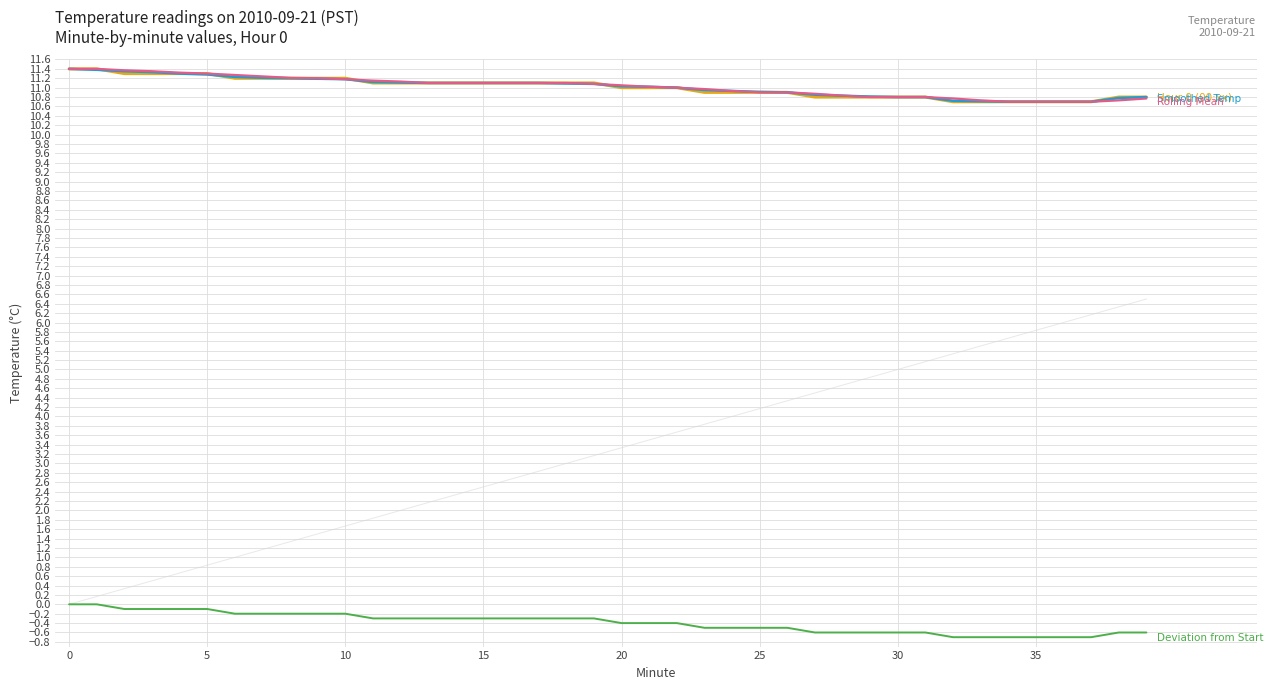

Rank the series at 10 from highest to lowest value.

Rolling Mean, Smoothed Temp, Hour 0 (00:xx), Deviation from Start